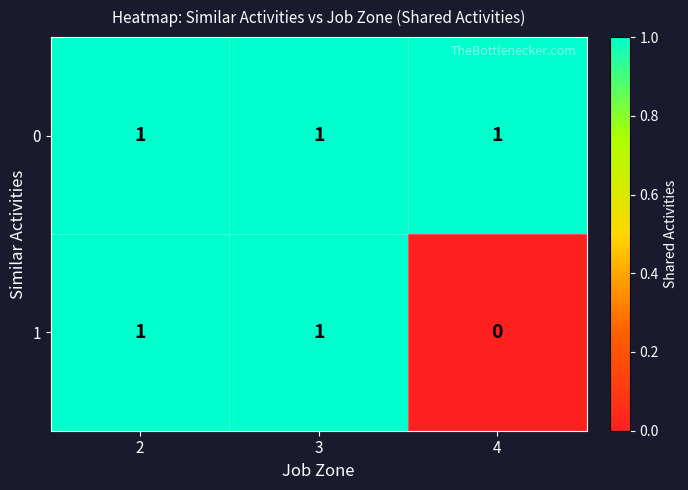

Which series has the widest spread of values?

1